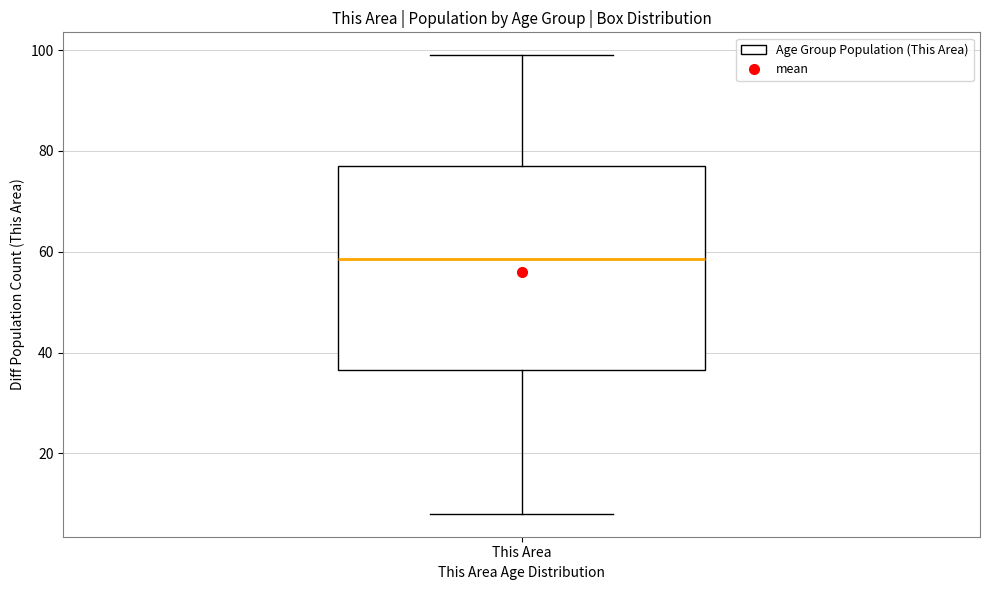

Transcribe this box plot: give where the median line is, the range the box spans, and where the two whiskers end, as read against the y-axis. The values are not printed on the chart, so give them approximately, as read against the axis.

median 58, box 36 to 78, whiskers 8 to 100